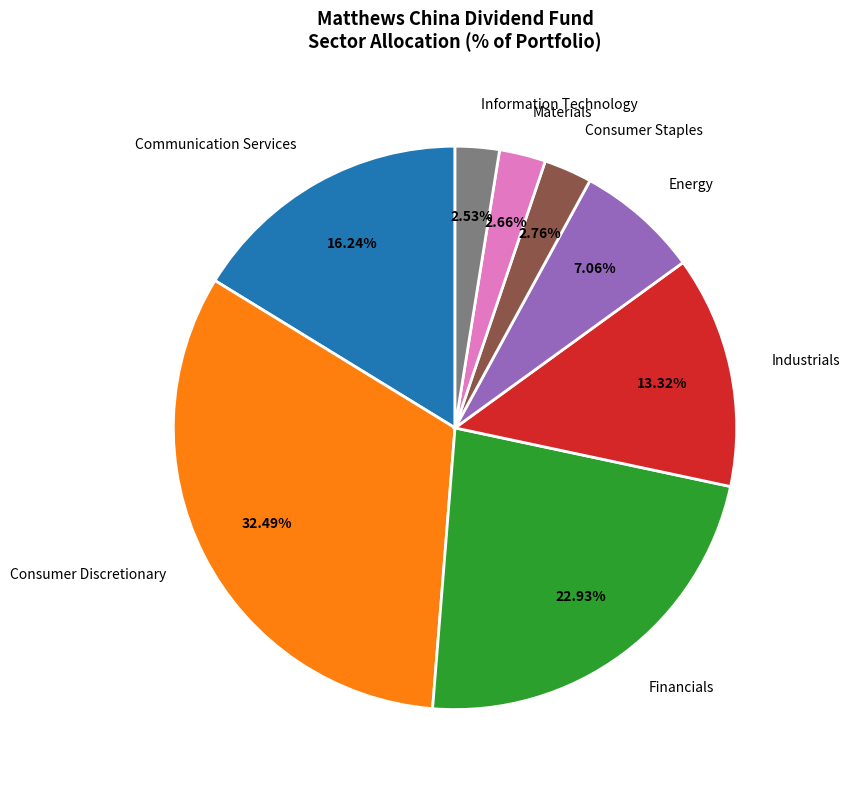

Which has a higher value, Consumer Staples or Financials?

Financials